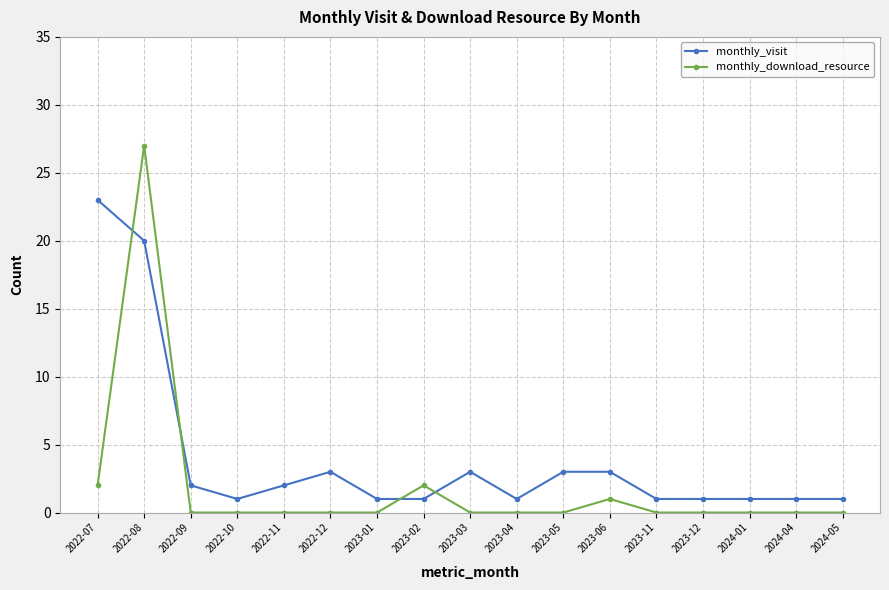

True or false: monthly_visit and monthly_download_resource cross at least once.

True